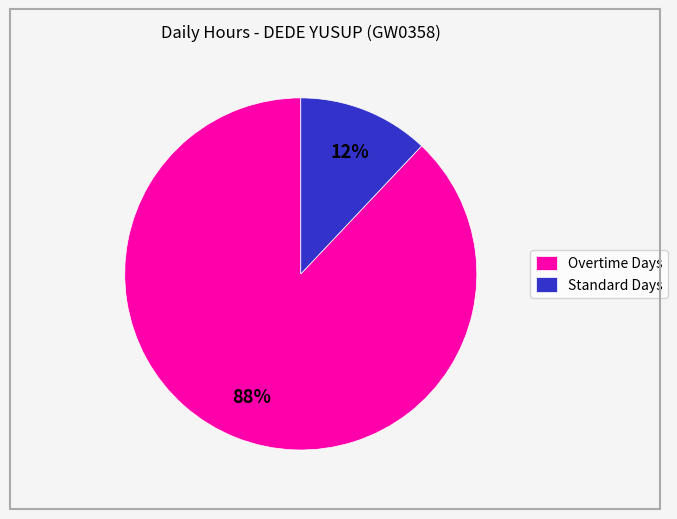

What percentage is the Standard Days slice, to the nearest percent?

12%